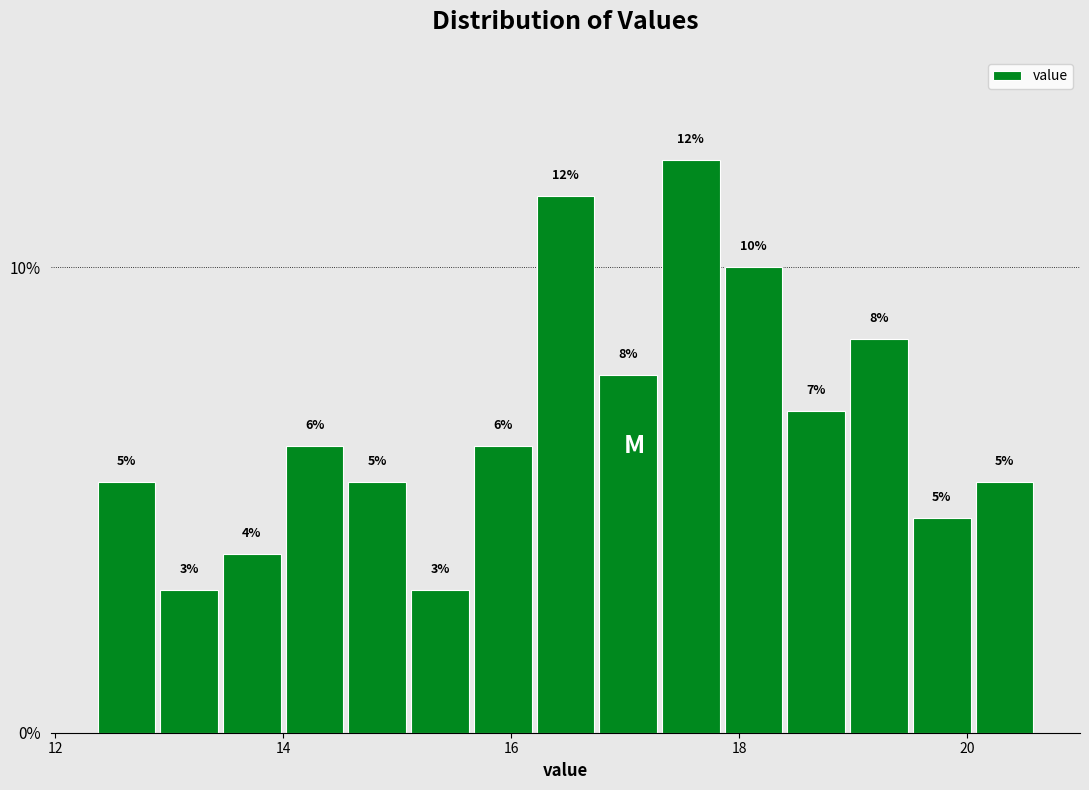

Read against the x-axis, roughly where is the centre of the tallest bar?

17.6